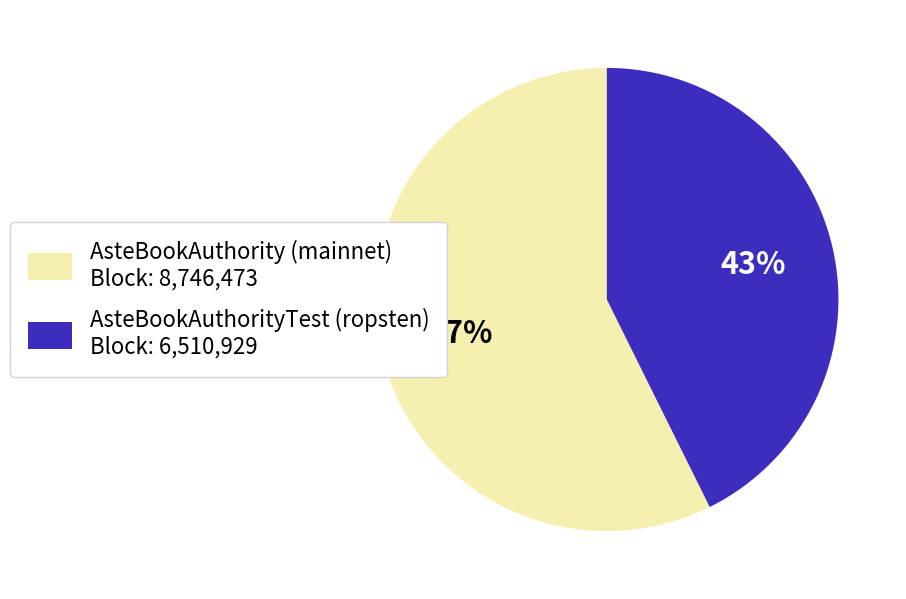

Which has a higher value, AsteBookAuthority (mainnet) Block: 8,746,473 or AsteBookAuthorityTest (ropsten) Block: 6,510,929?

AsteBookAuthority (mainnet) Block: 8,746,473